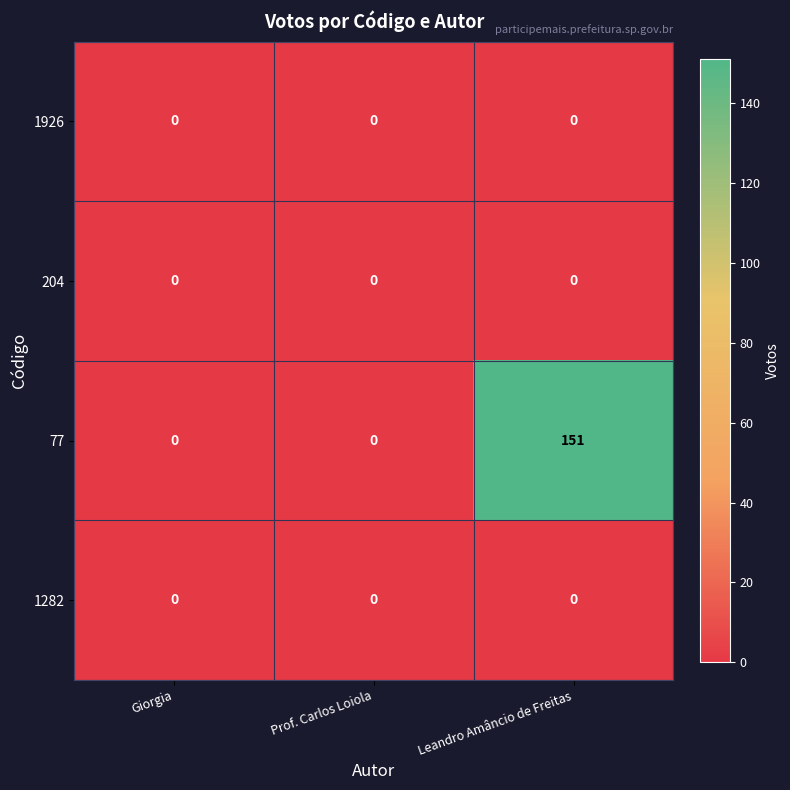

The value of 1282 at Leandro Amâncio de Freitas is 0. True or false?

True